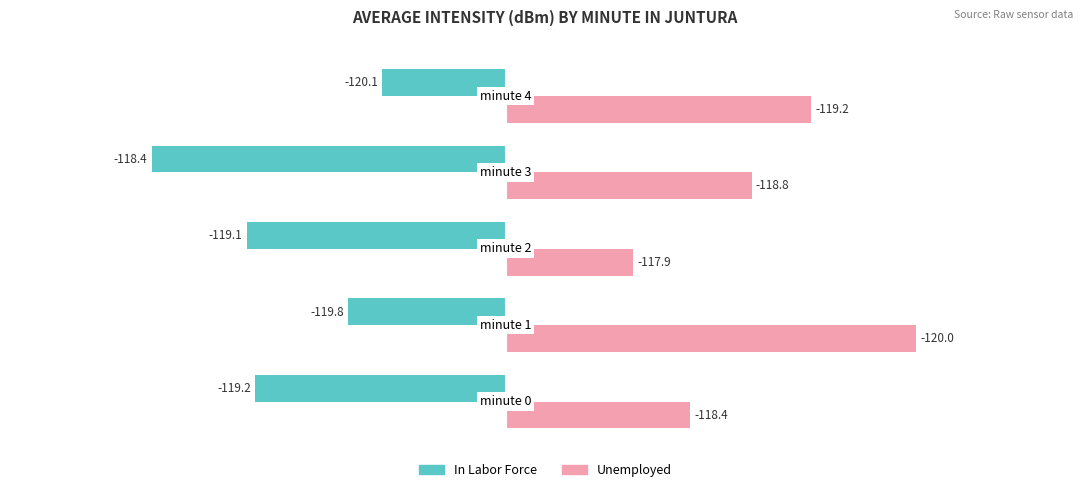

What are all the series names shown in the legend?

In Labor Force, Unemployed